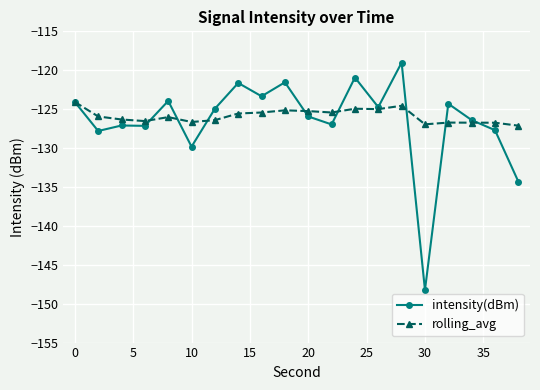

Which series has the widest spread of values?

intensity(dBm)